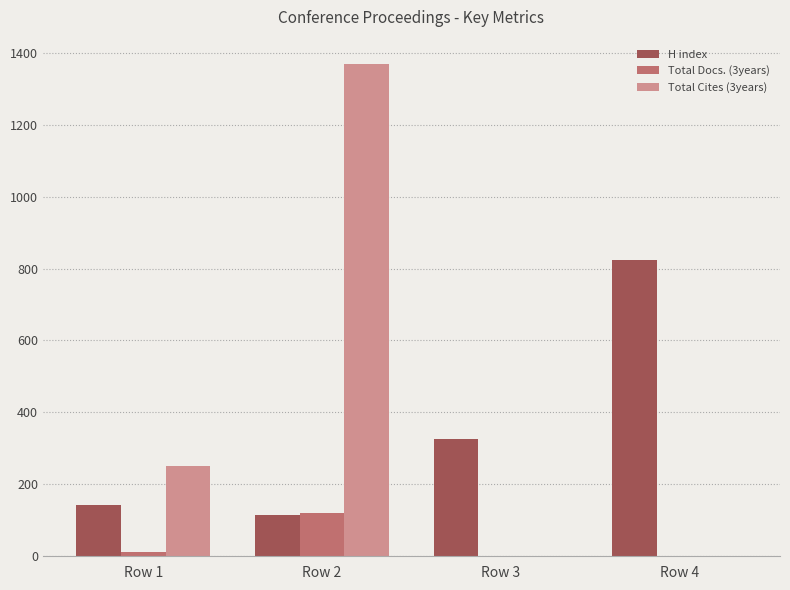

What is the highest value of the H index series?

823